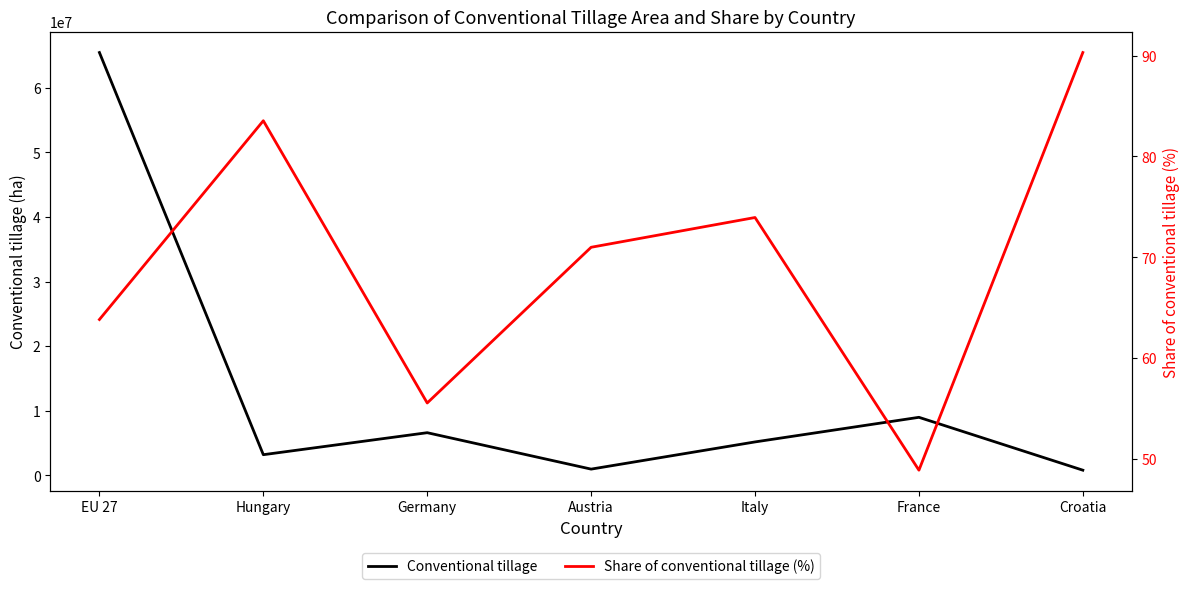

Rank the categories by Conventional tillage value from highest to lowest.

EU 27, France, Germany, Italy, Hungary, Austria, Croatia